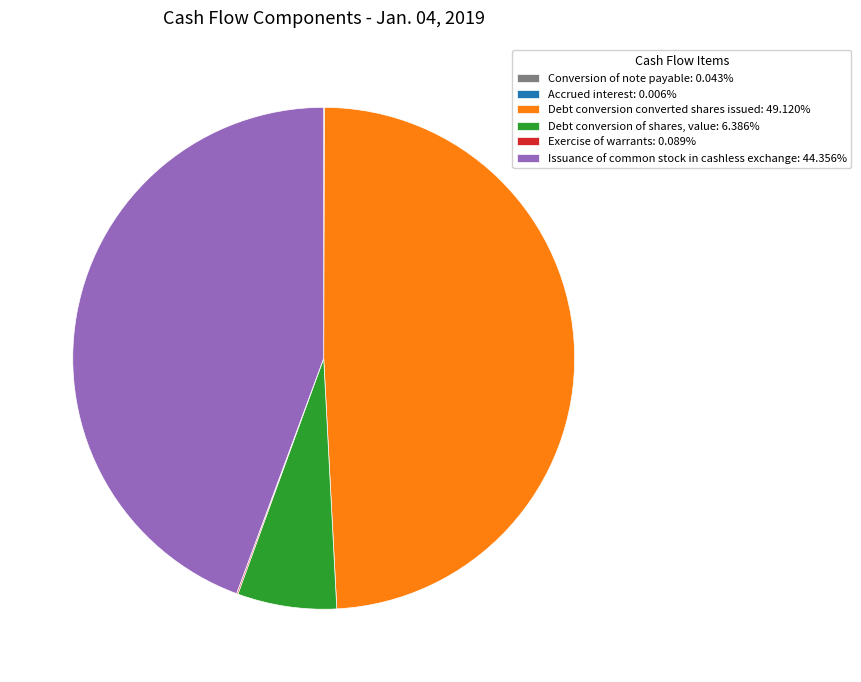

Is there a majority slice in this chart?

No